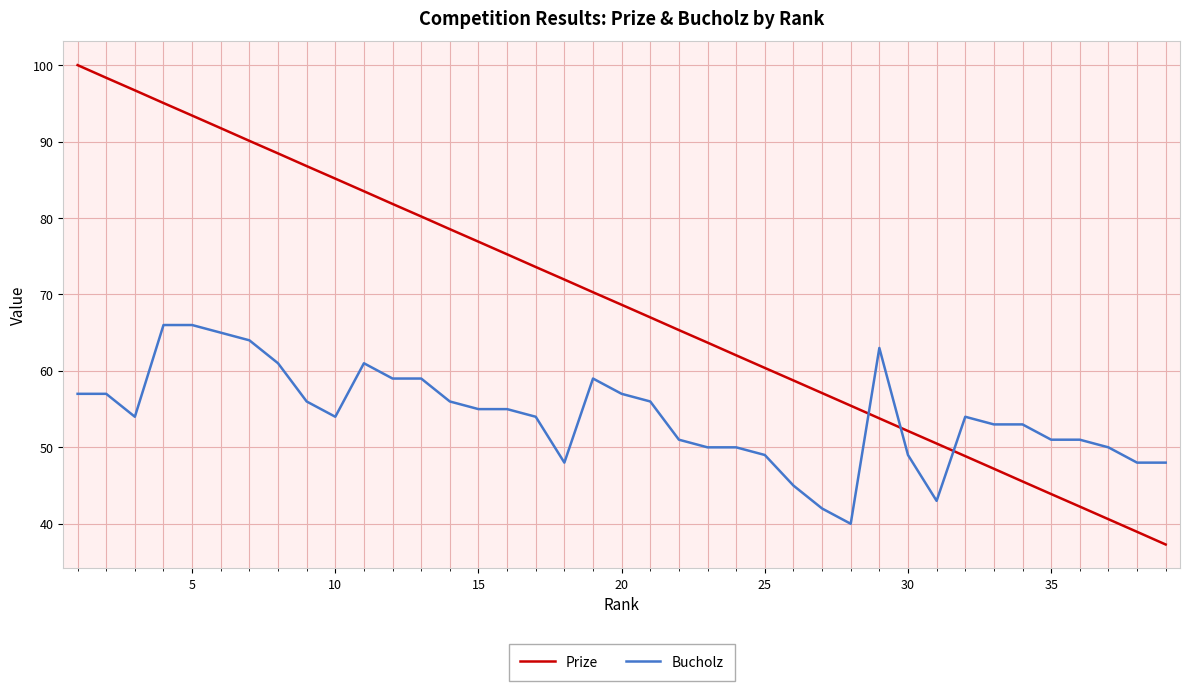

True or false: Prize and Bucholz intersect in this chart.

True